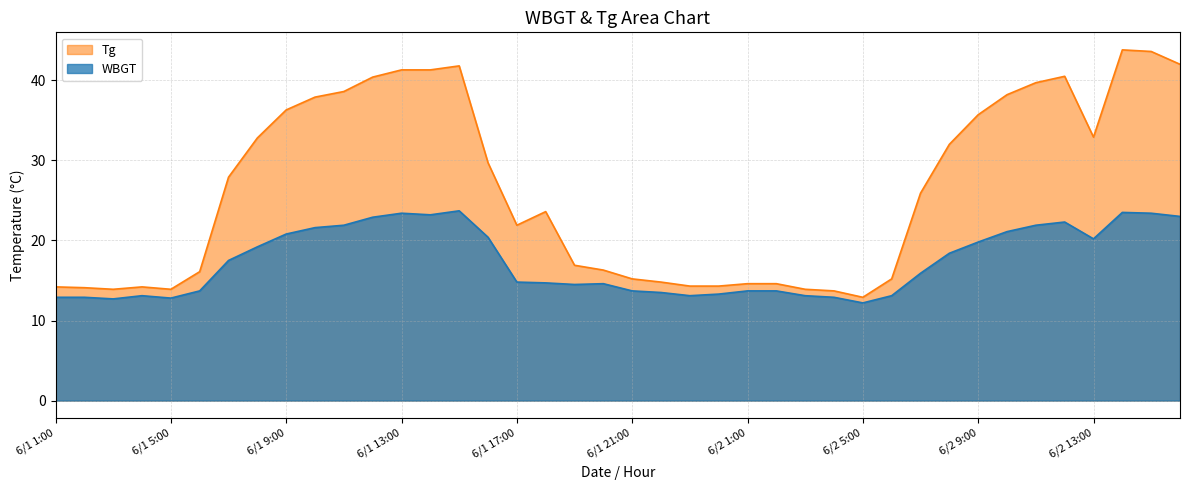

Which series has the largest total across all categories?

Tg